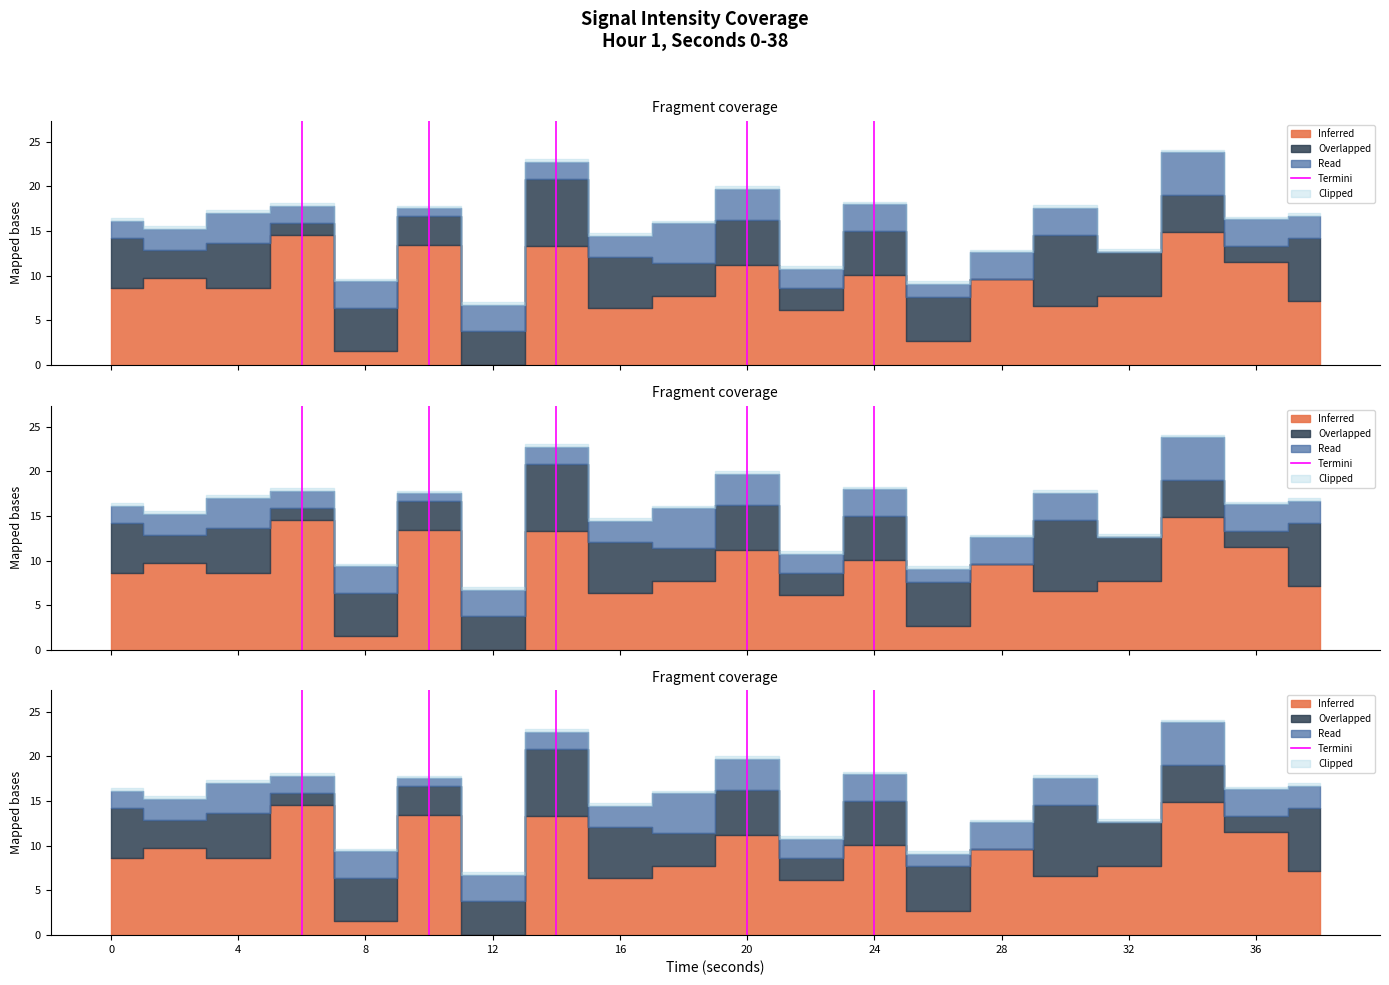

List the labels in order of value, largest first.

4, 0